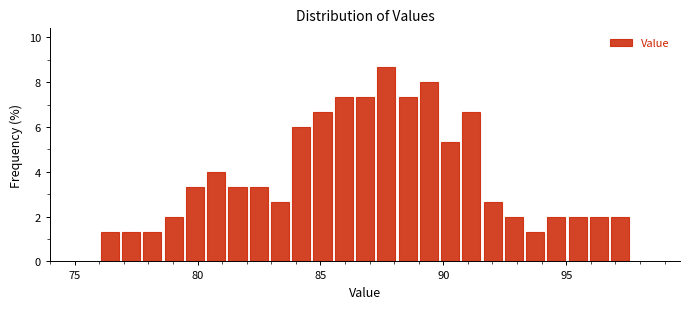

Around what value on the x-axis is the tallest bar? Give the approximate position of its centre, as read against the axis.

87.5